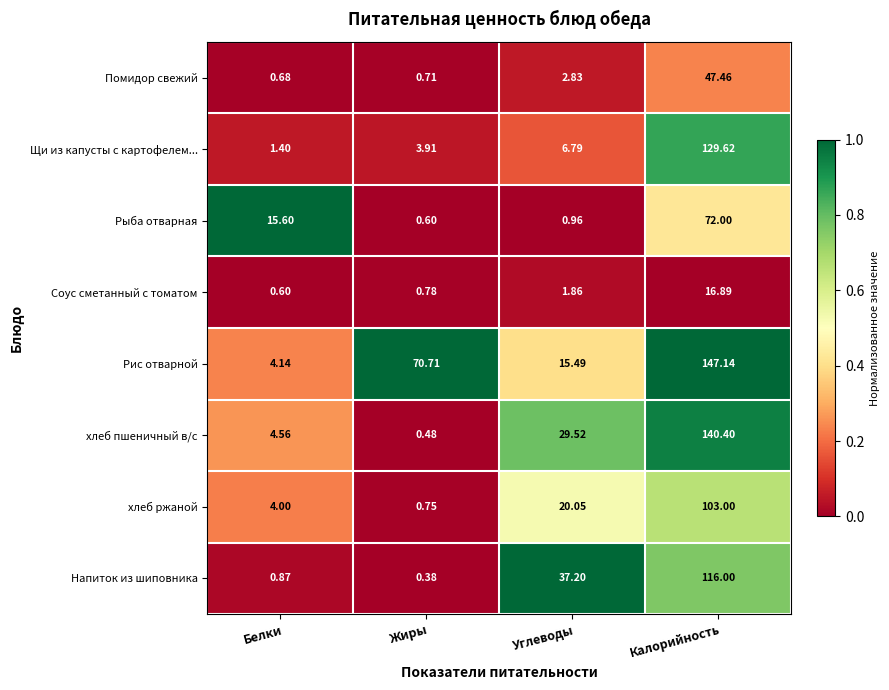

At which label does Щи из капусты с картофелем... reach its peak?

Калорийность